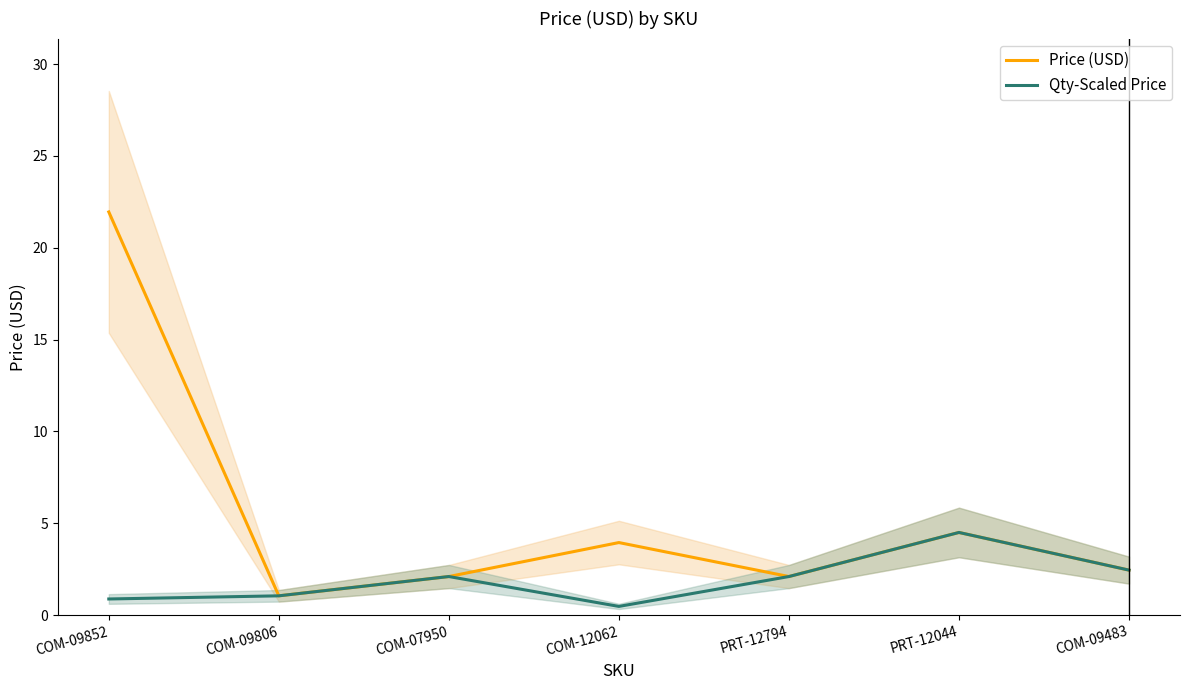

Which series has the largest total across all categories?

Price (USD)